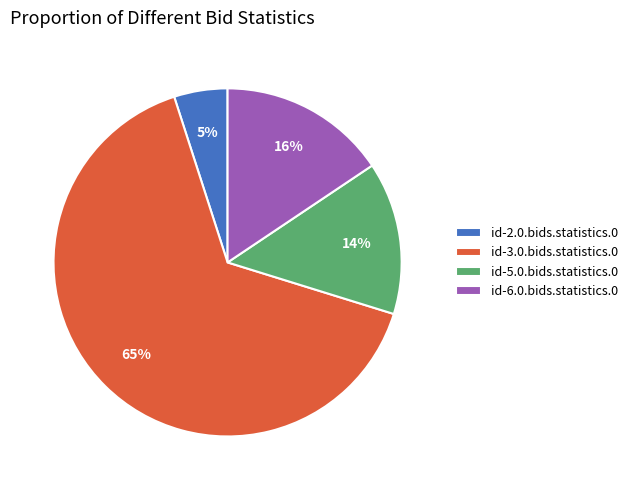

Is the sum of id-6.0.bids.statistics.0 and id-3.0.bids.statistics.0 greater than half?

Yes